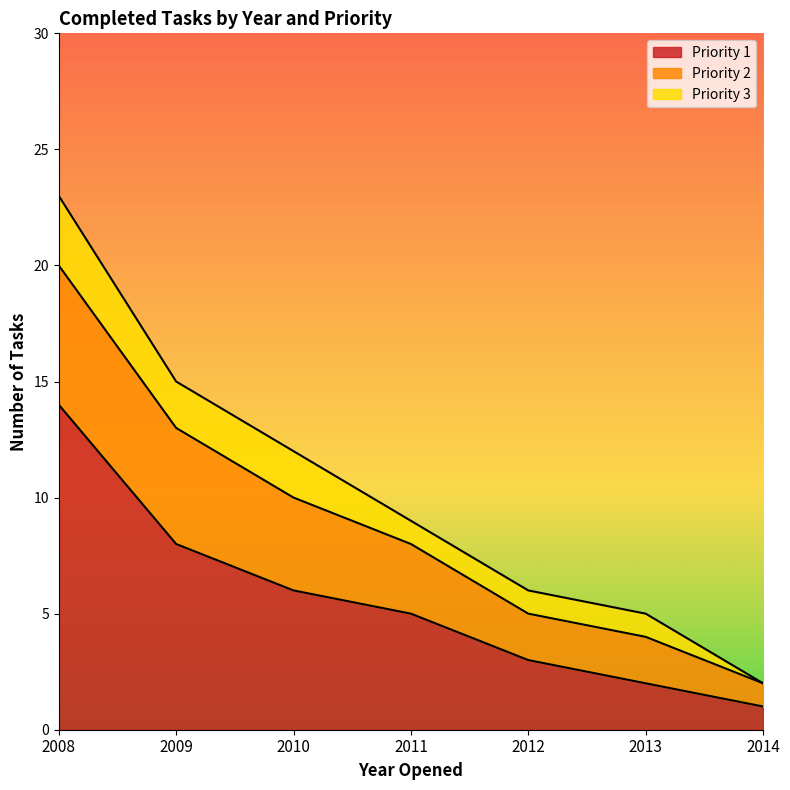

Is it true that Priority 1 equals 9 at 2010?

False